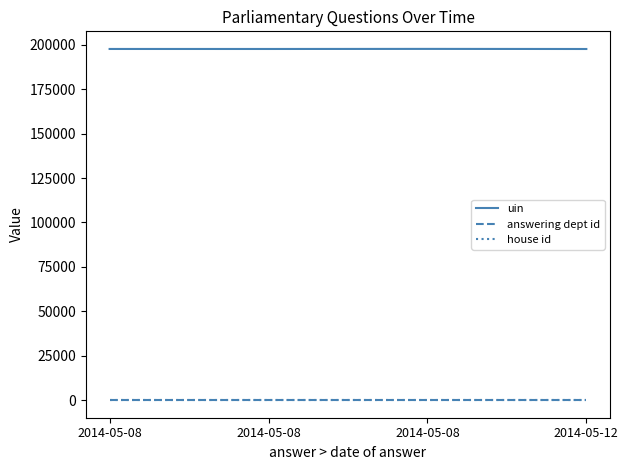

Is this an area chart (filled region under the line)?

No